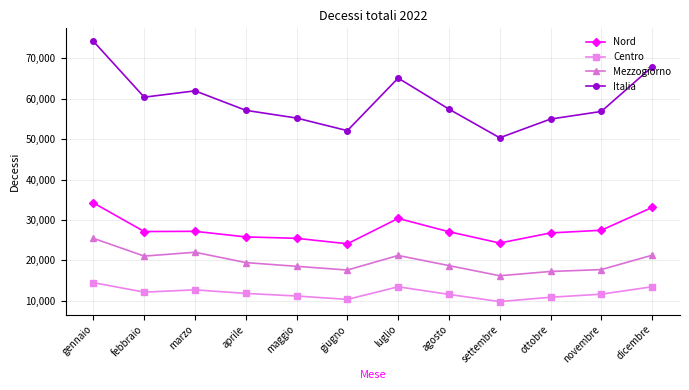

Rank the series at luglio from highest to lowest value.

Italia, Nord, Mezzogiorno, Centro